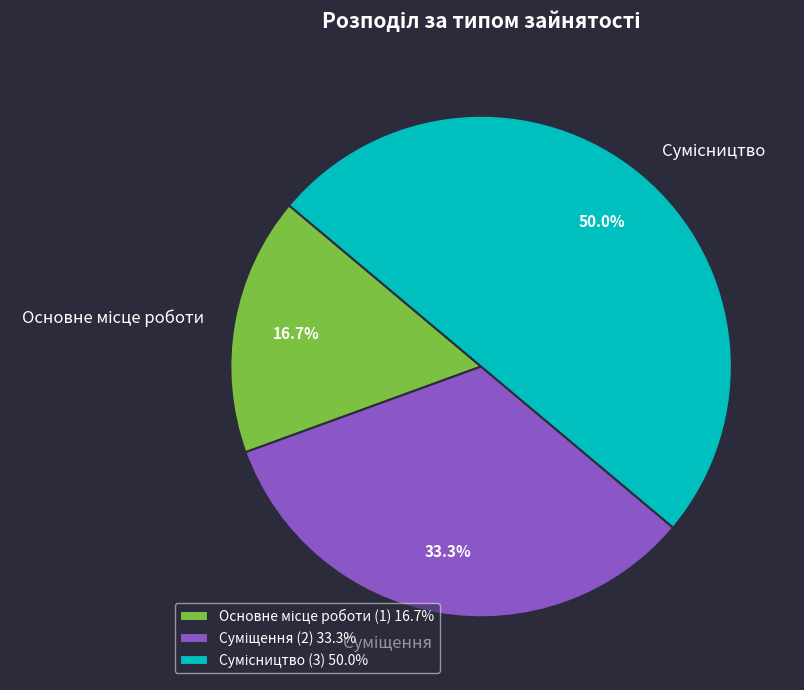

To the nearest percent, what is the difference between the largest and smallest slice percentages?

33%